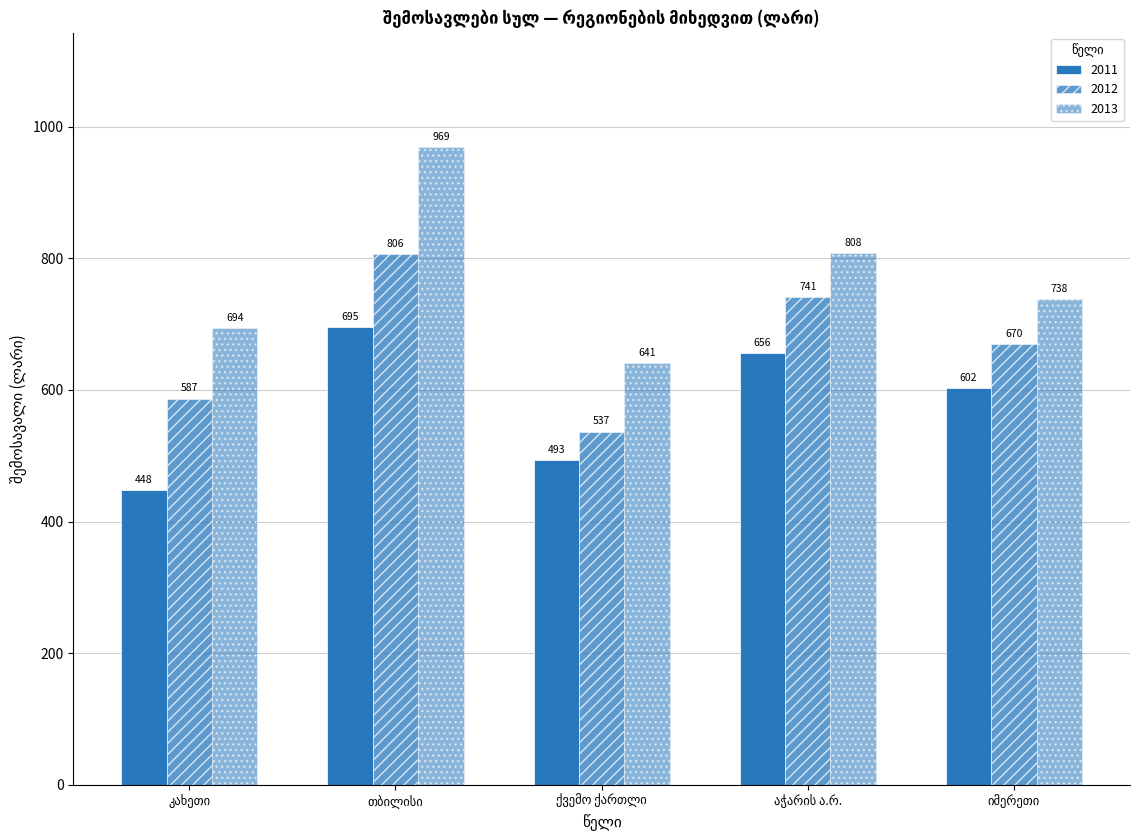

Which series has the largest range (max minus min)?

თბილისი